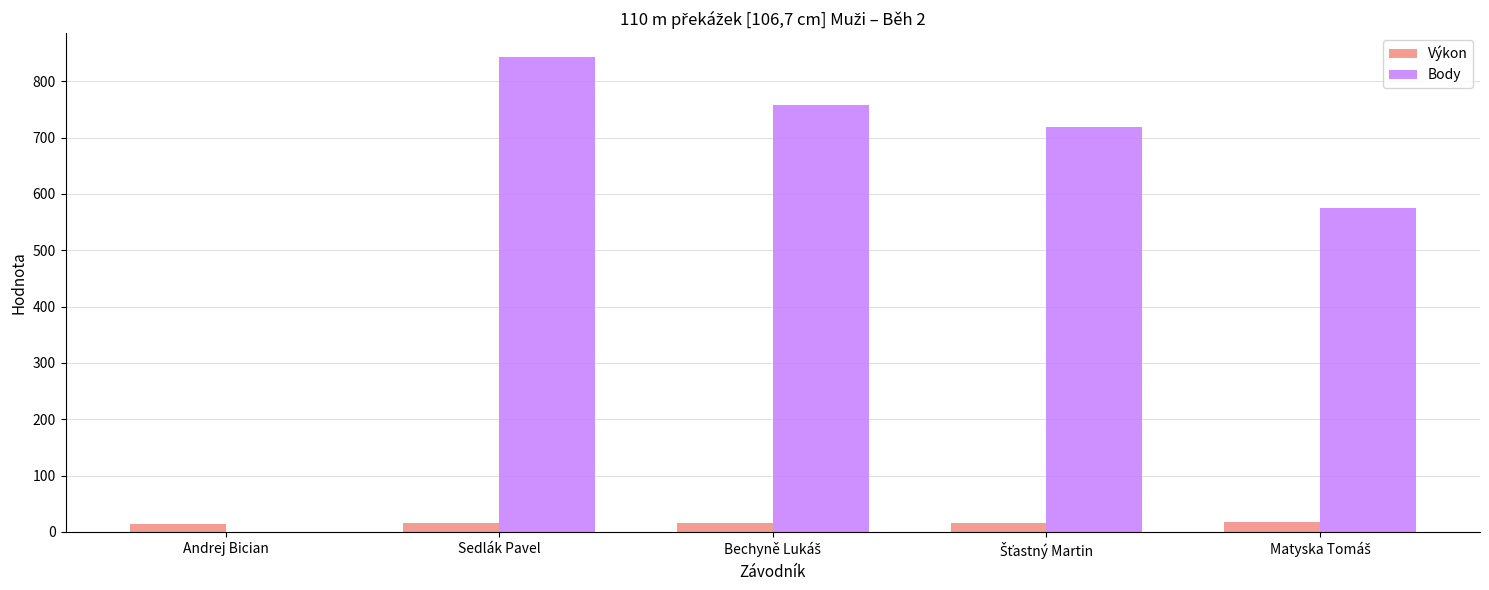

What is the sum of all Výkon values?

79.2